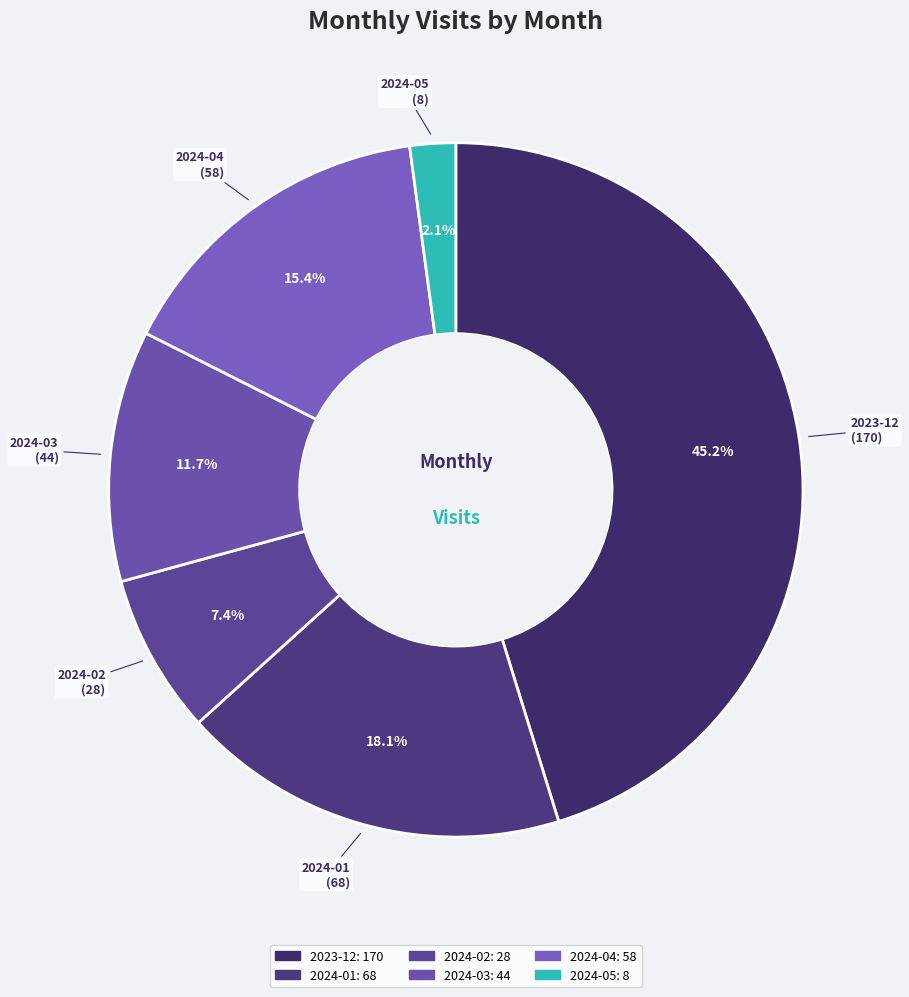

Rank the categories by value from highest to lowest.

2023-12, 2024-01, 2024-04, 2024-03, 2024-02, 2024-05